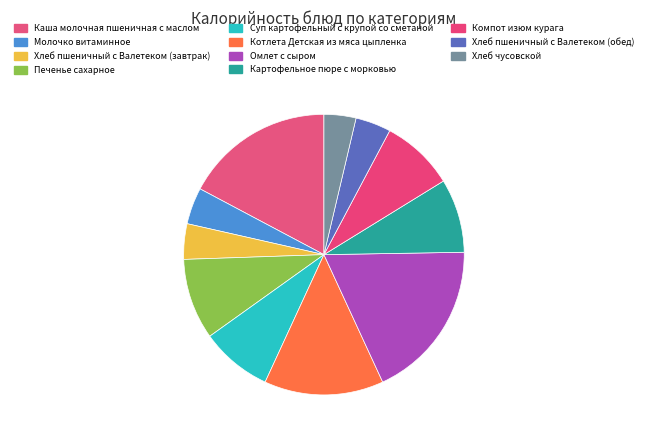

Between Каша молочная пшеничная с маслом and Молочко витаминное, which is larger?

Каша молочная пшеничная с маслом